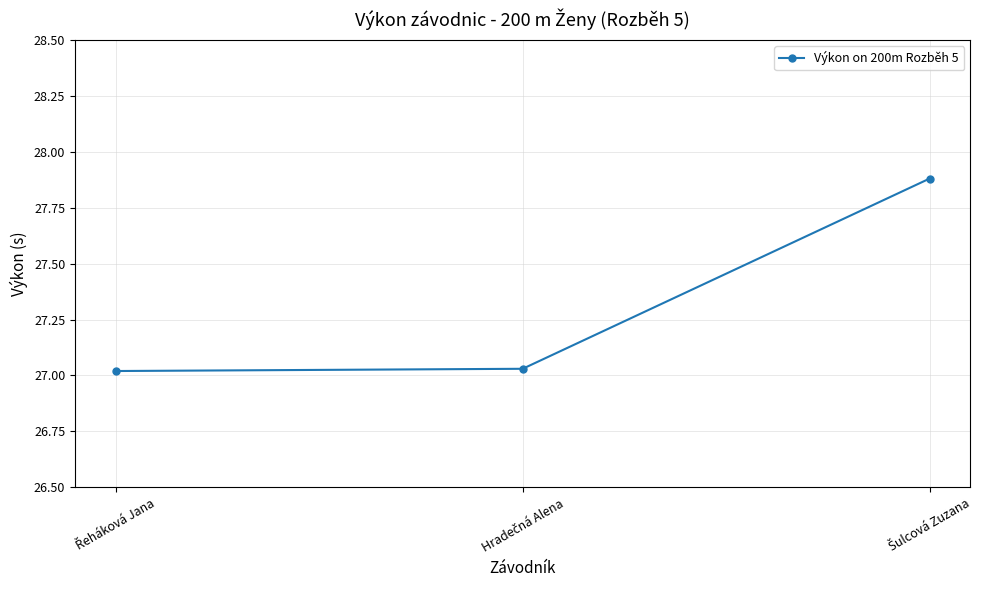

What is the greatest value displayed?

27.9